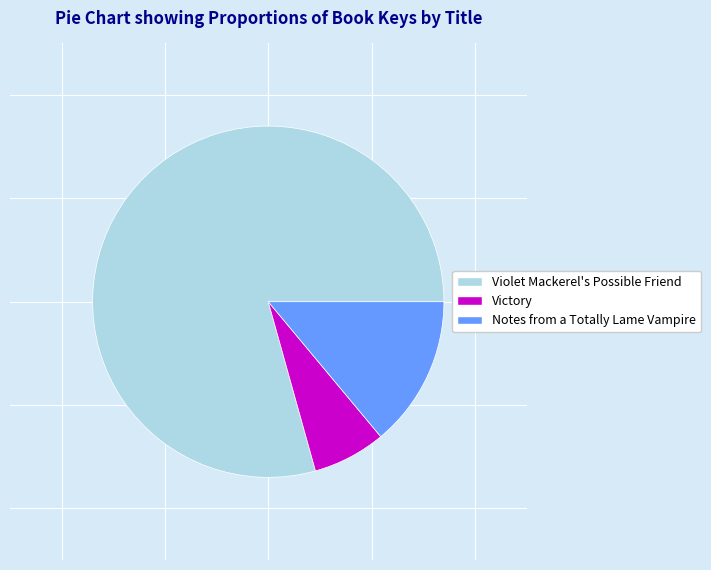

Which slice is the largest?

Violet Mackerel's Possible Friend